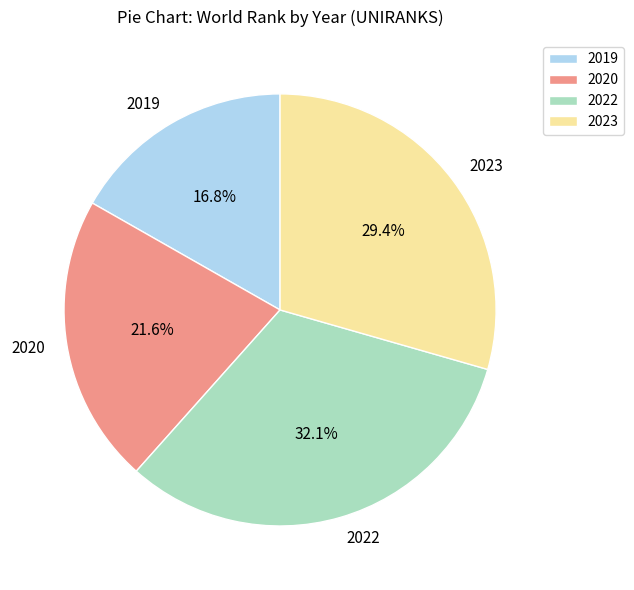

Approximately how many times larger is the value at 2020 compared to 2019?

1.3